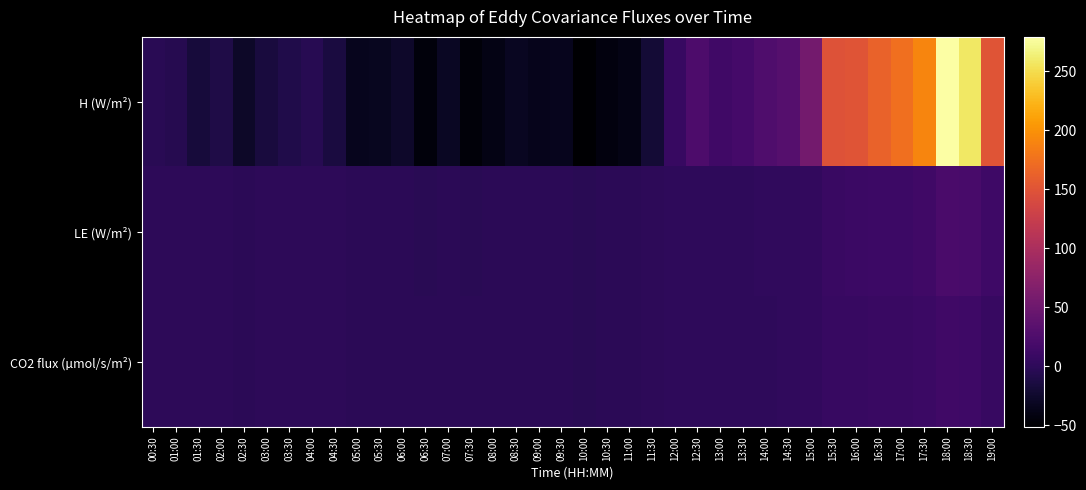

At how many categories does at least one series exceed 131?

8